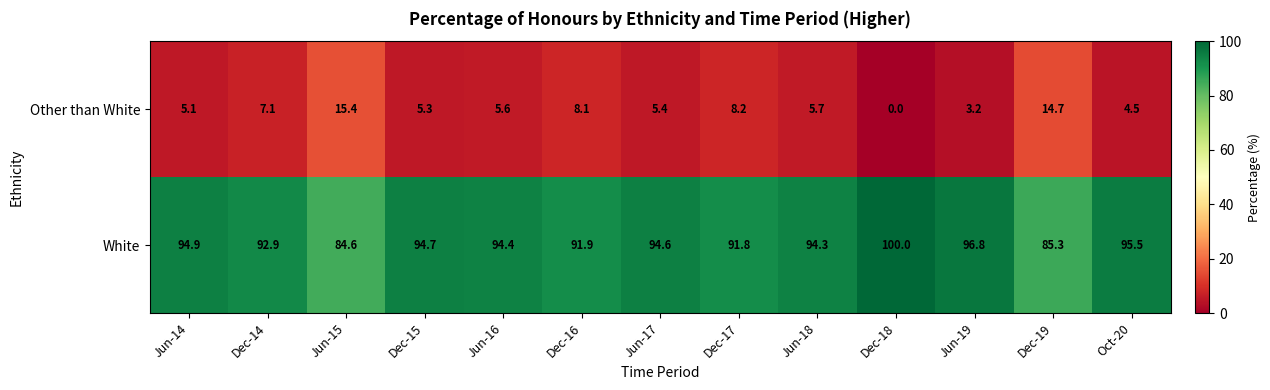

Reading left to right, list all the values displayed in this chart.

Other than White: 5.1	7.1	15.4	5.3	5.6	8.1	5.4	8.2	5.7	0.0	3.2	14.7	4.5
White: 94.9	92.9	84.6	94.7	94.4	91.9	94.6	91.8	94.3	100.0	96.8	85.3	95.5